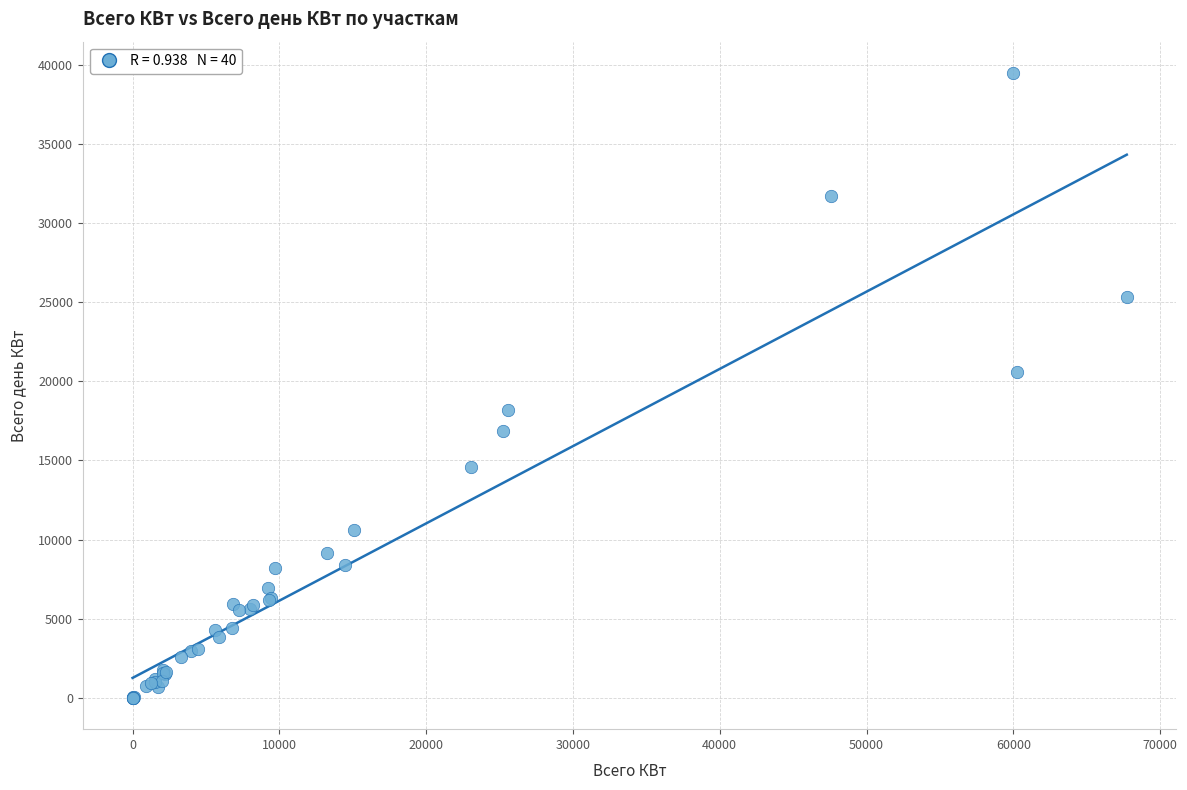

What Y value in the scatter plot is closest to 19741?

20565.8